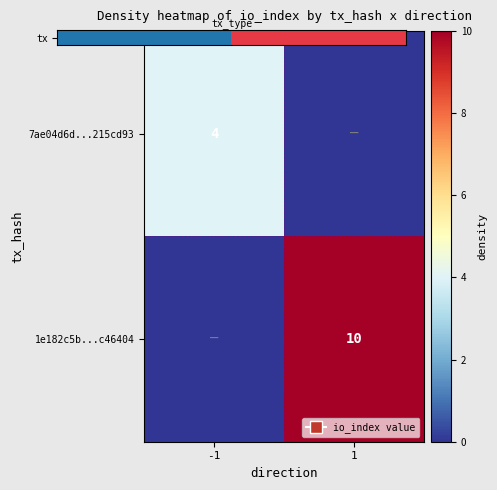

Rank the series by their maximum value, from lowest to highest.

tx, 1e182c5b...c46404